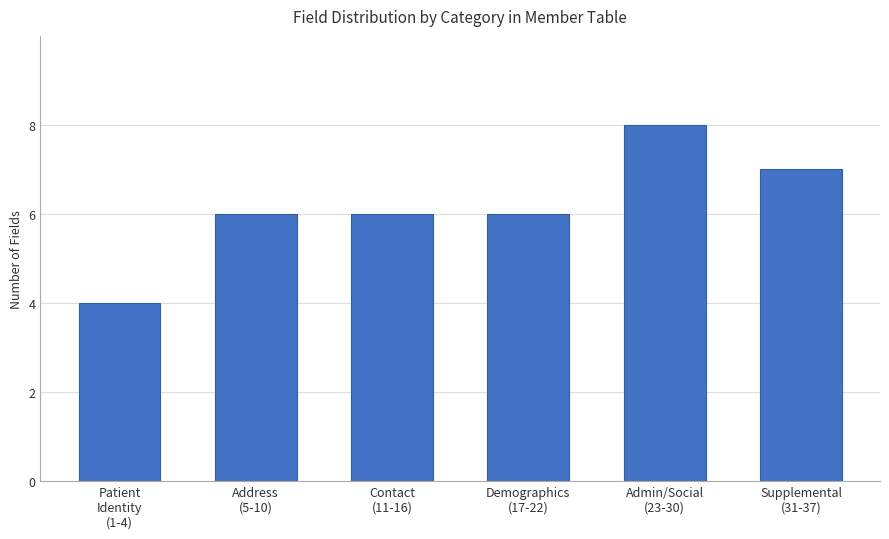

At which category does the chart reach its minimum across all series?

Patient
Identity
(1-4)